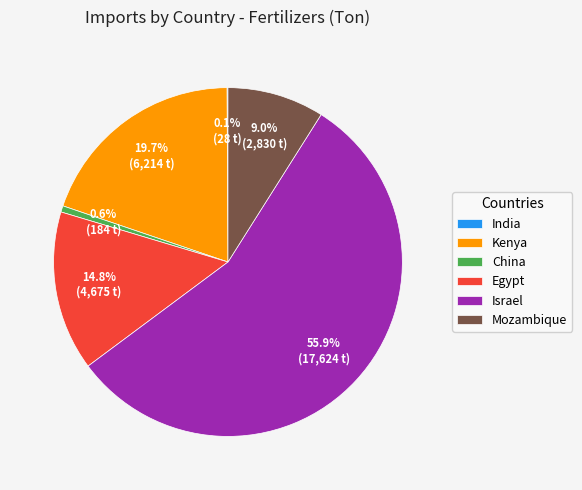

What percentage do Israel and China together represent?

56.4%